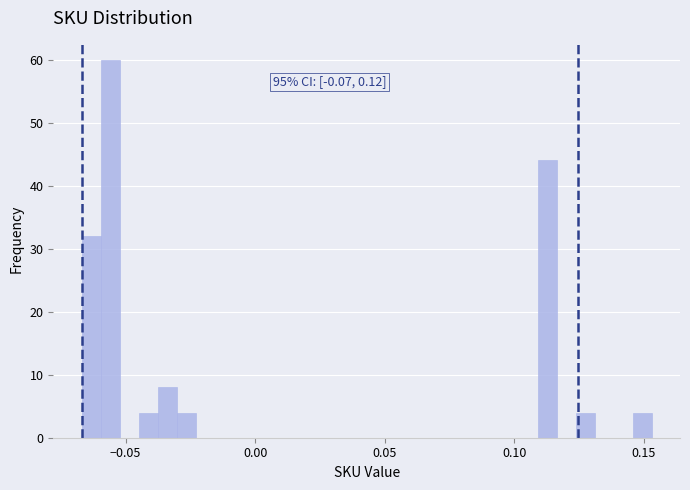

Read against the x-axis, roughly where is the centre of the tallest bar?

-0.055